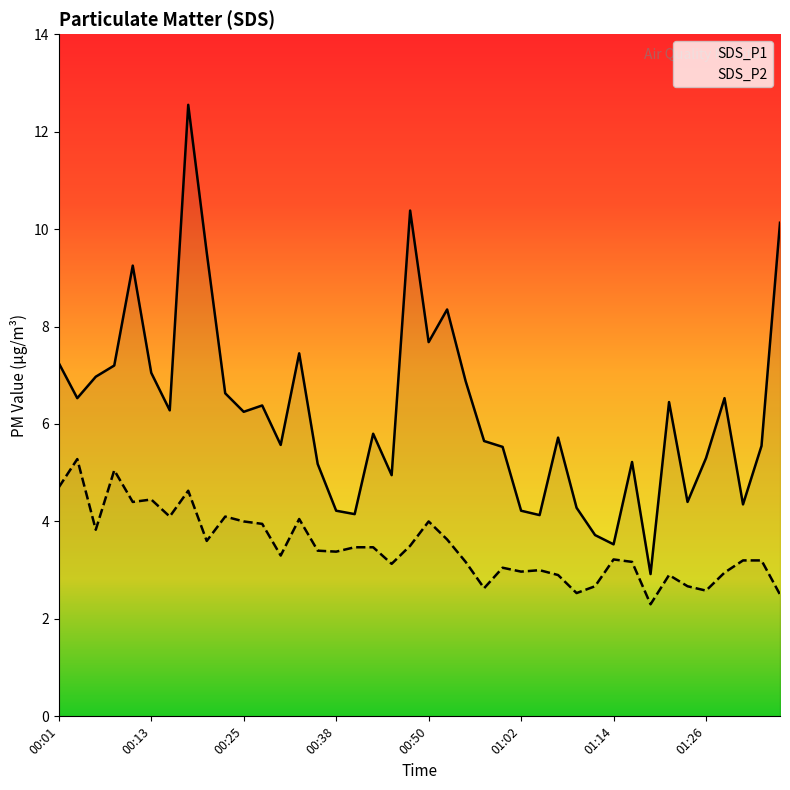

What is the value of the SDS_P1 point at the 21st from the left?

7.7